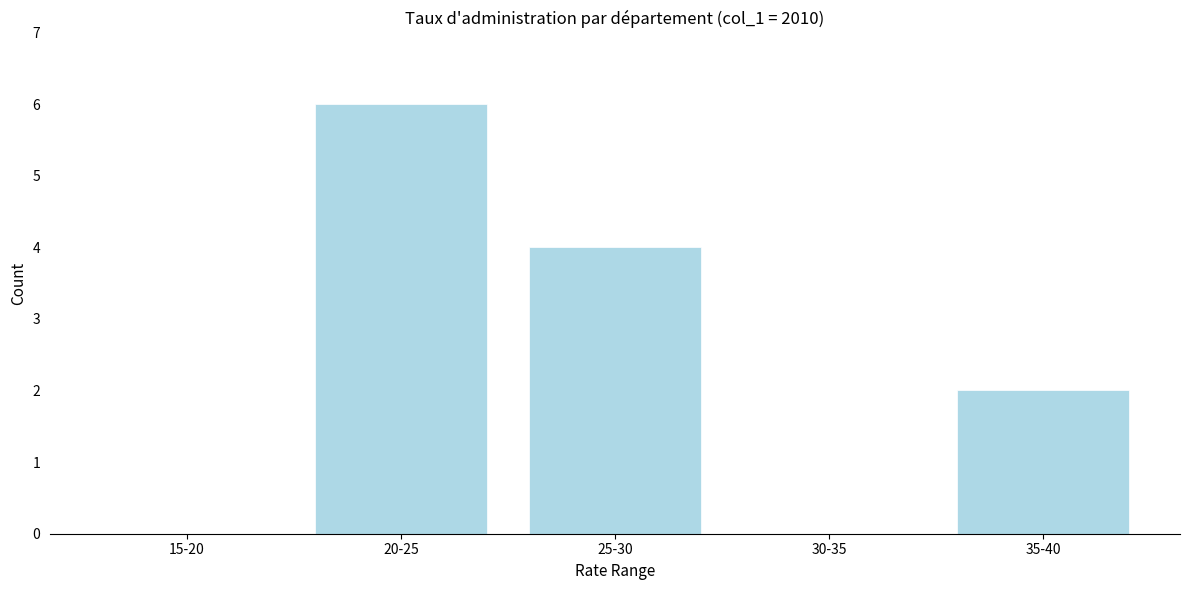

Reading right to left, what are all the values shown in this chart?

35-40=2	30-35=0	25-30=4	20-25=6	15-20=0